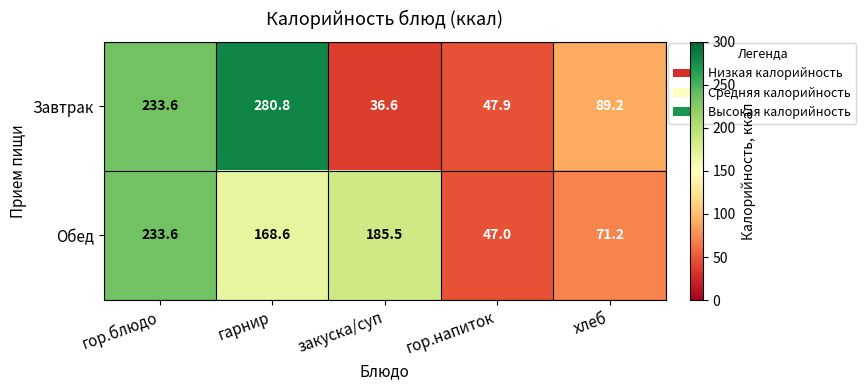

What is the minimum value shown in the chart?

36.6